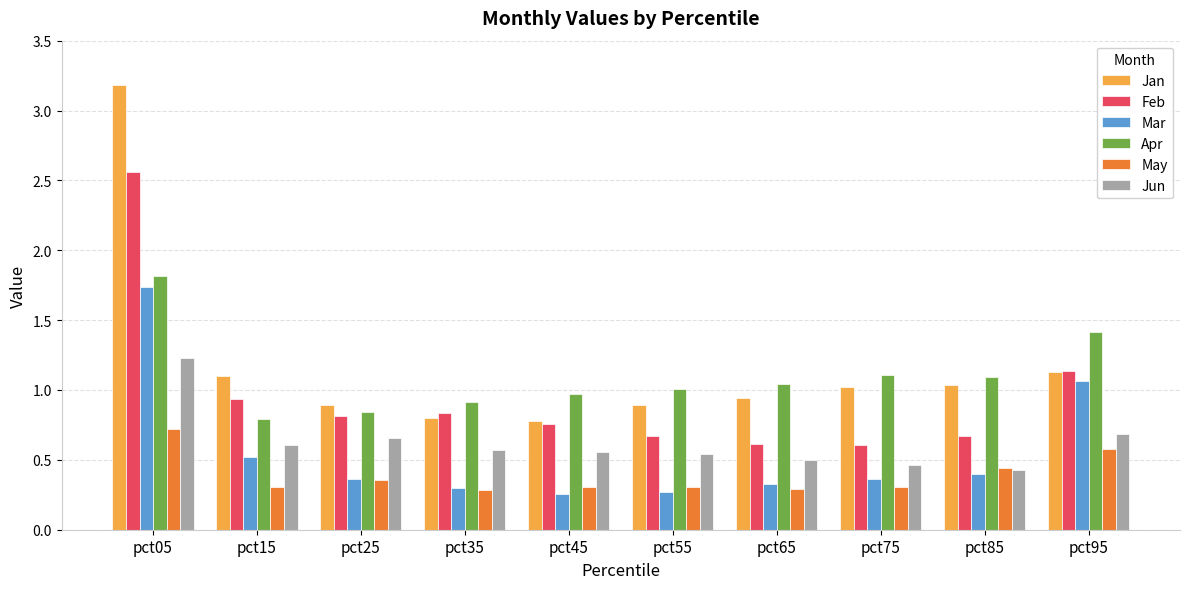

What are all the series names shown in the legend?

Jan, Feb, Mar, Apr, May, Jun